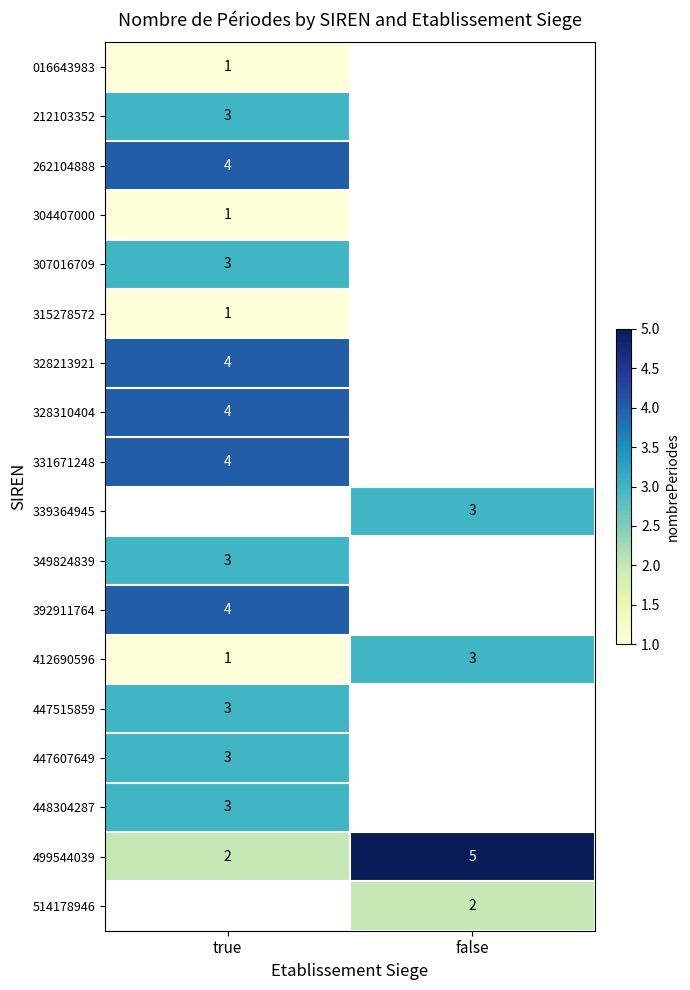

Which category has the highest value across all series?

false